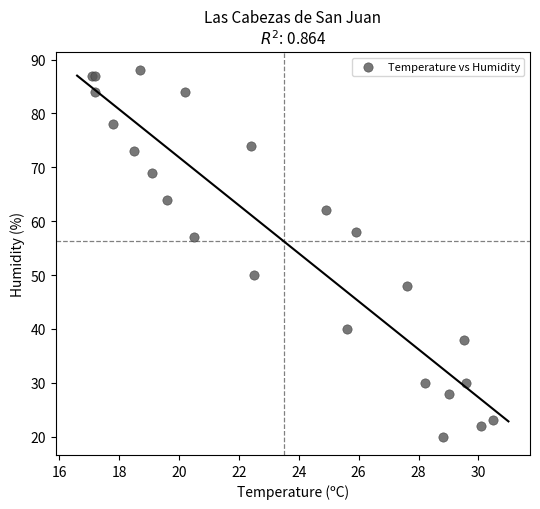

What Y value in the scatter plot is closest to 54?

57